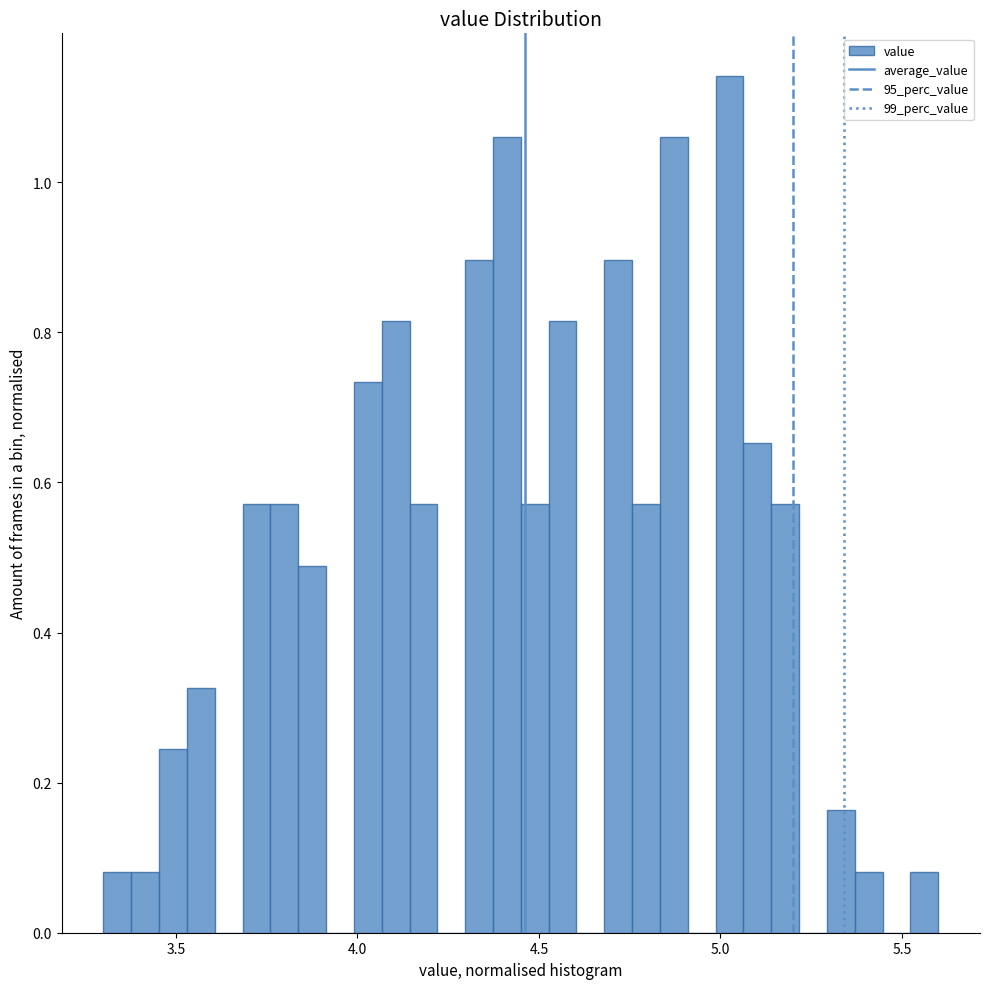

Around what value on the x-axis is the tallest bar? Give the approximate position of its centre, as read against the axis.

5.05